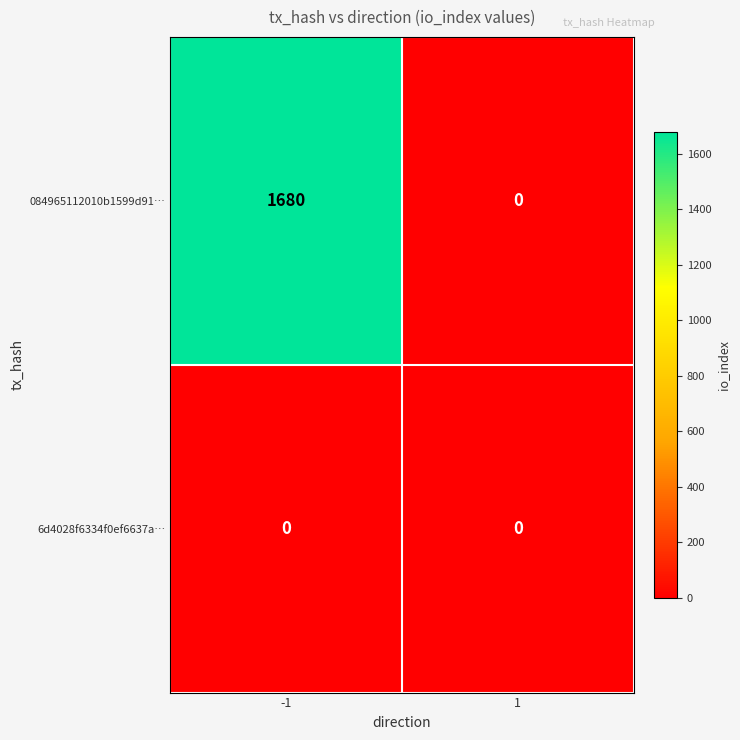

List the series in order of their overall mean, highest first.

084965112010b1599d91…, 6d4028f6334f0ef6637a…